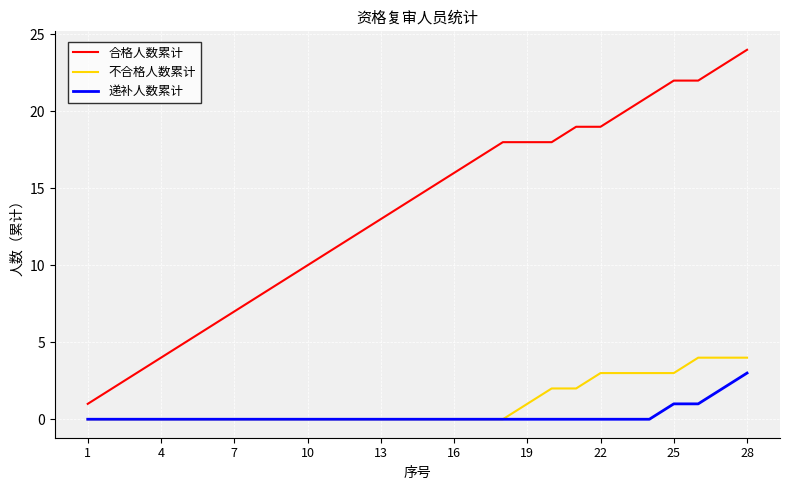

How many categories are shown in the chart?

28